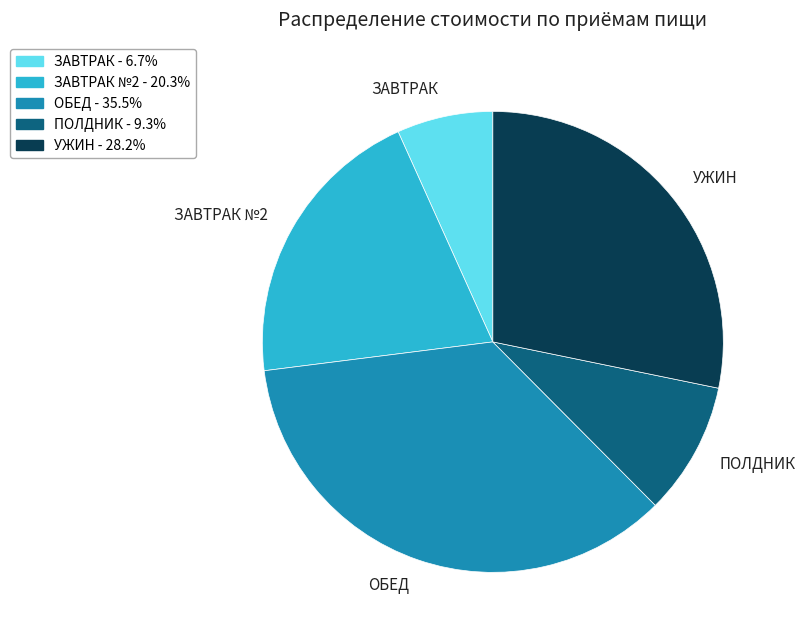

What is the smallest slice in the pie chart?

ЗАВТРАК